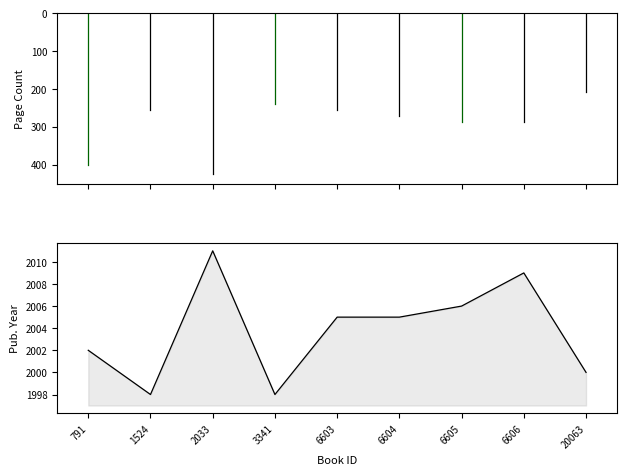

Which has a higher value, 1524 or 6603?

6603